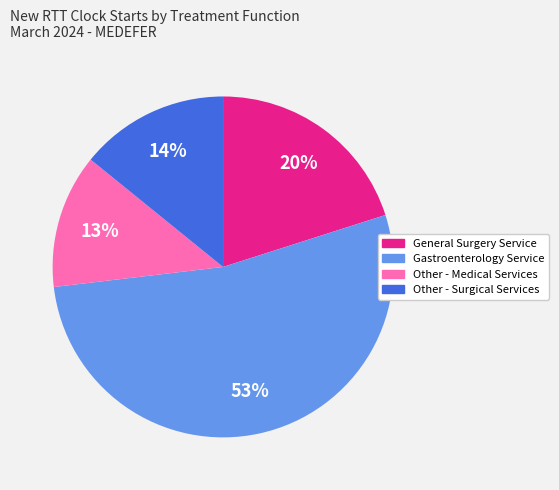

How many segments does this pie chart have?

4